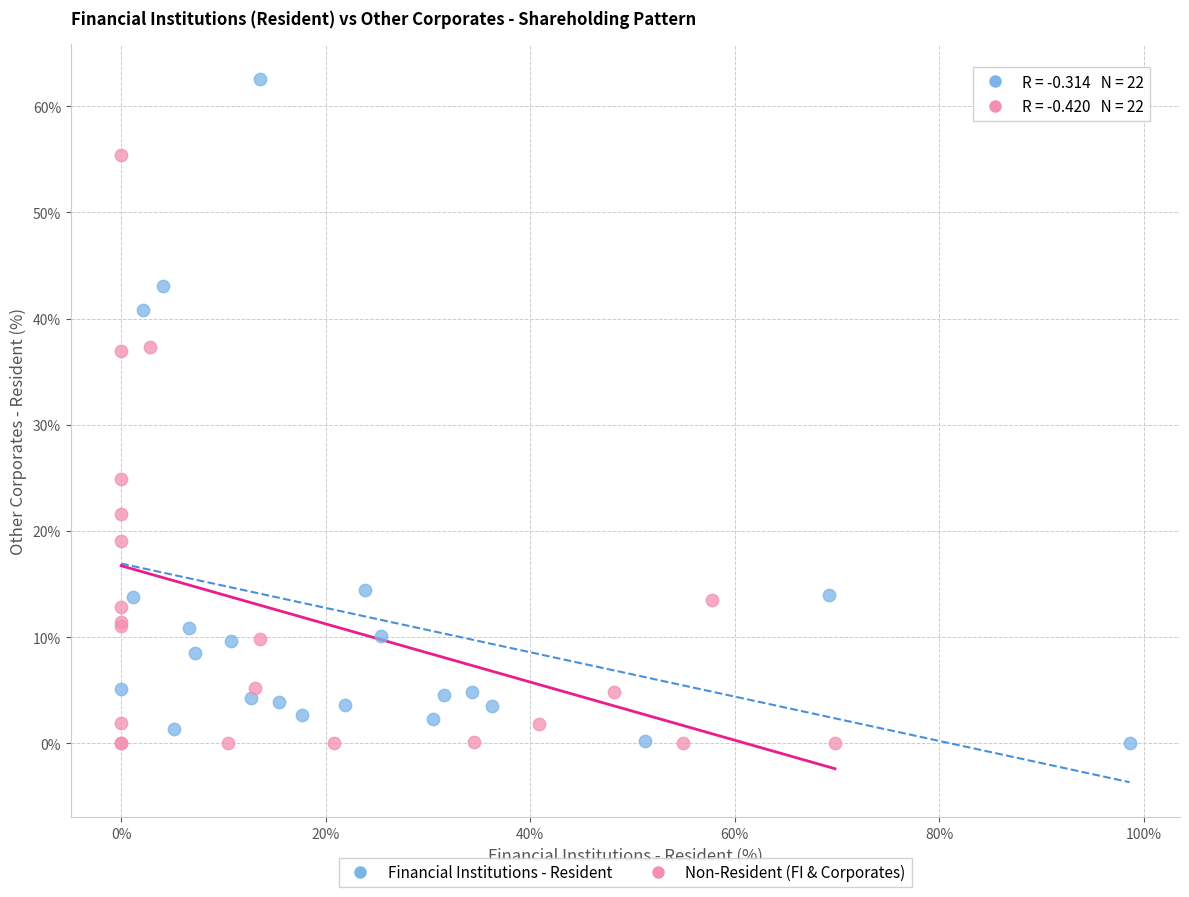

Which series reaches the maximum Y coordinate?

Financial Institutions - Resident